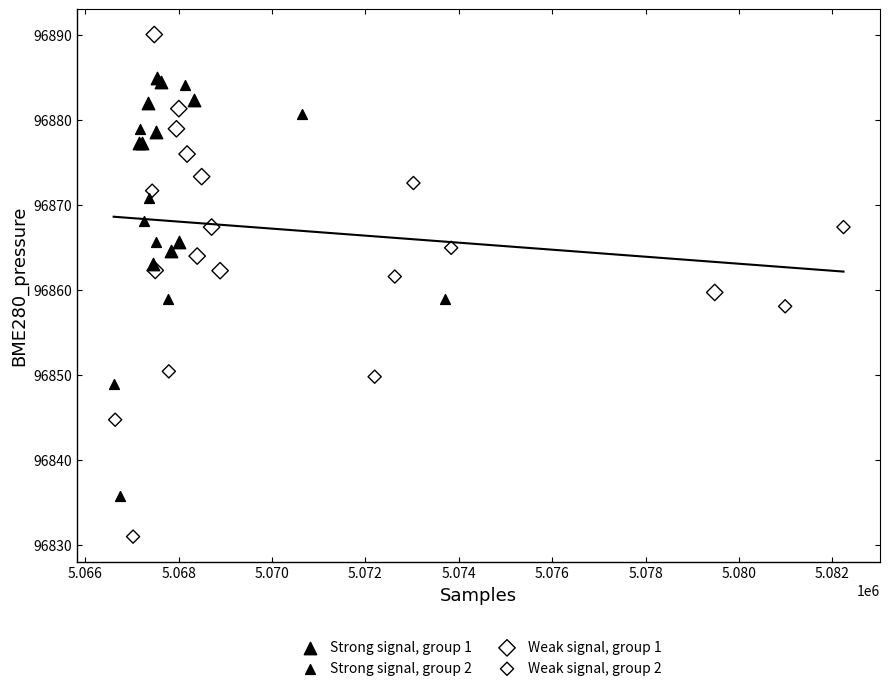

Which series reaches the maximum Y coordinate?

Weak signal, group 1